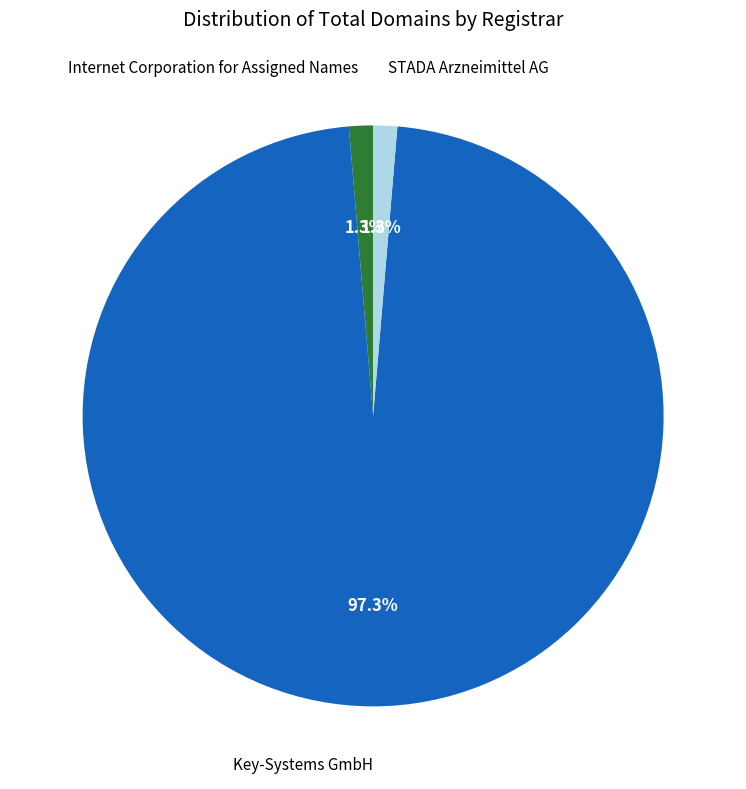

Is there a majority slice in this chart?

Yes